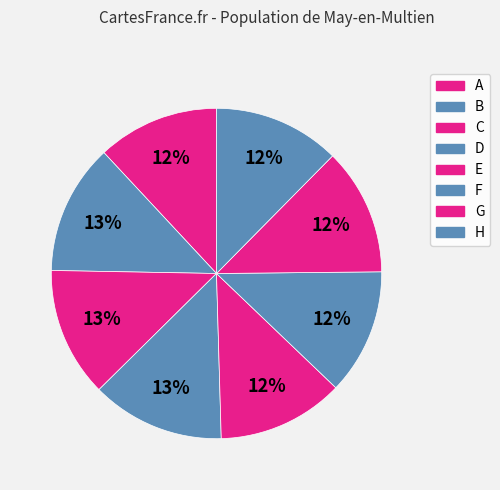

Is there any slice that represents more than half of the pie?

No